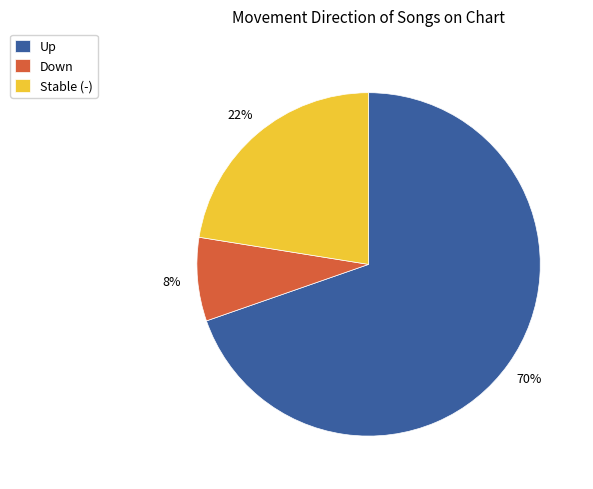

Which category has the smallest portion of the pie?

Down